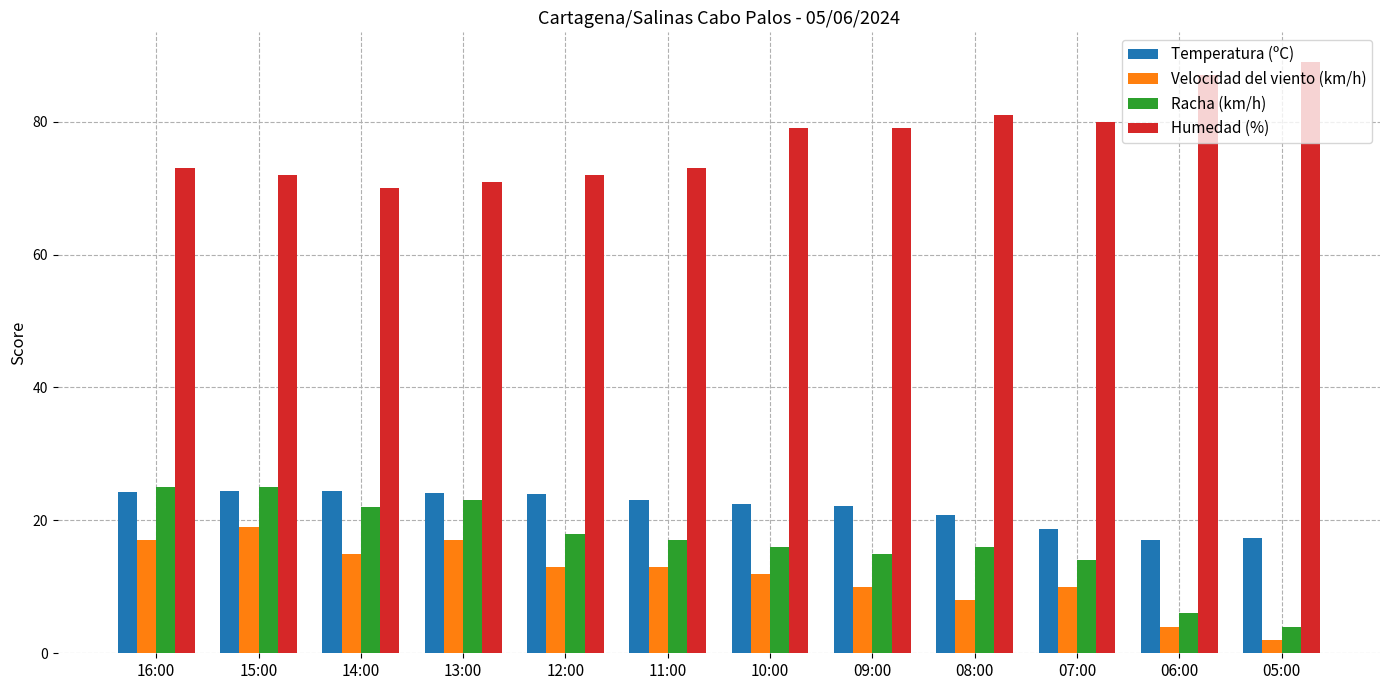

At 05:00, list the series in order from largest to smallest.

Humedad (%), Temperatura (ºC), Racha (km/h), Velocidad del viento (km/h)